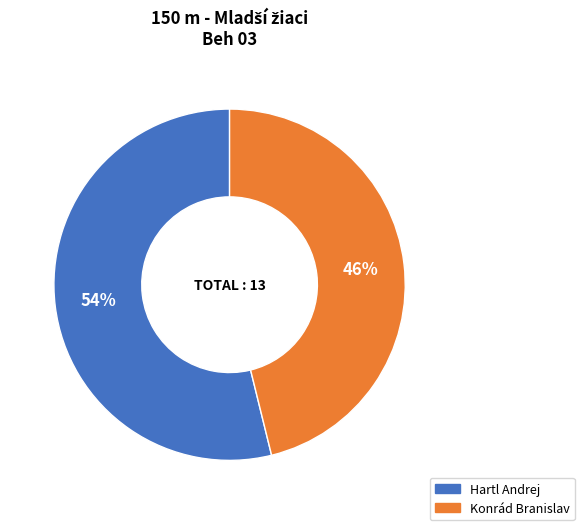

How many slices are in this pie chart?

2